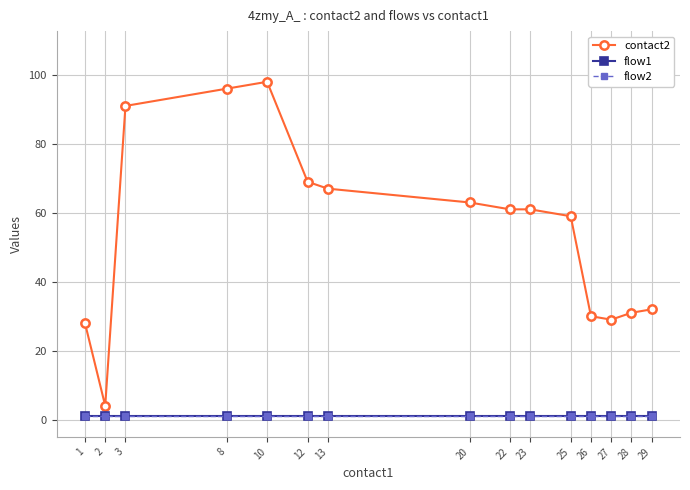

Is the value of flow2 at 8 greater than the value of flow1 at 25?

No